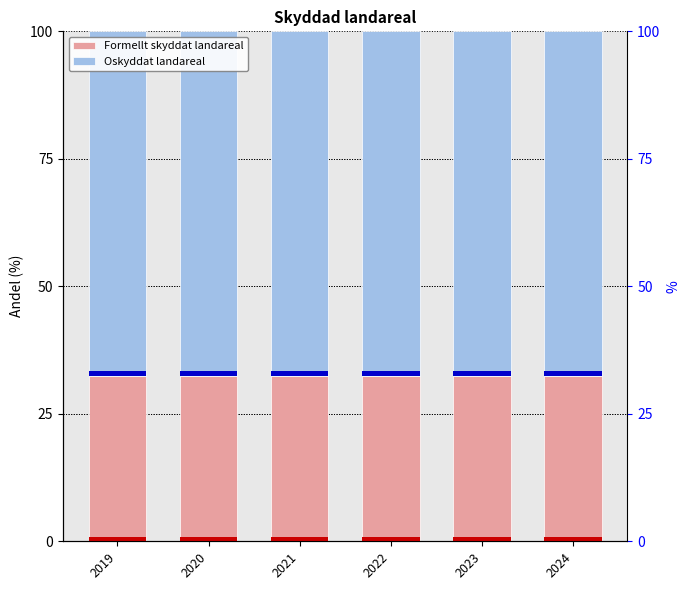

Which series has the widest spread of values?

Formellt skyddat landareal